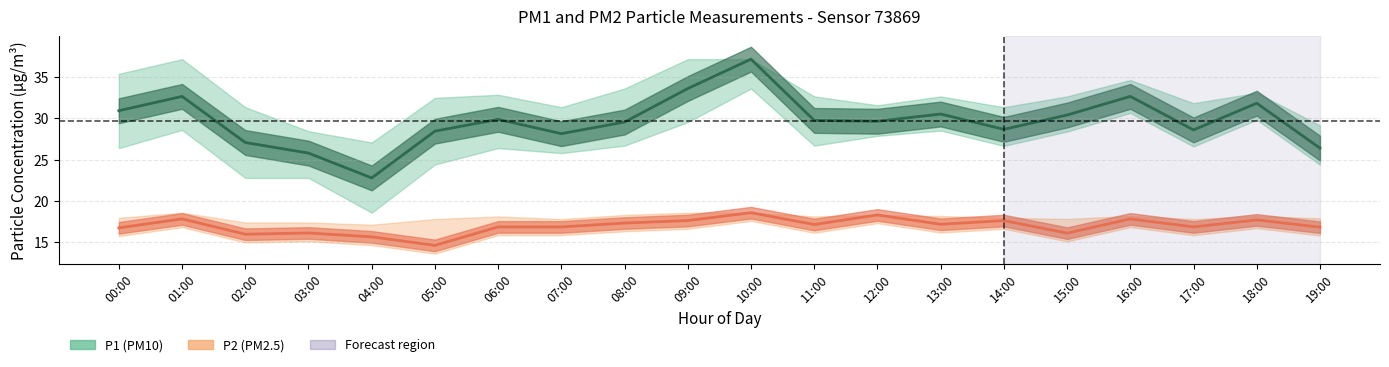

The P2 (PM2.5) series shows 16.9 at 19:00. True or false?

True